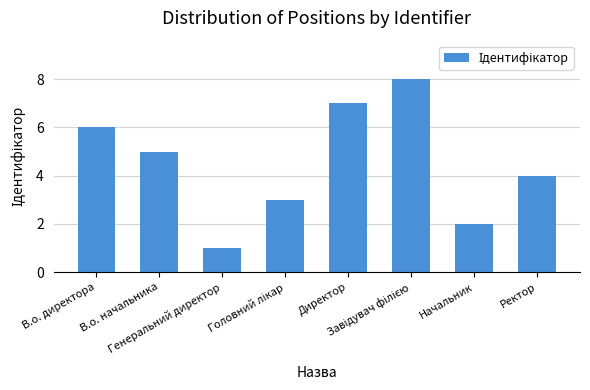

The value at Начальник is 2. True or false?

True